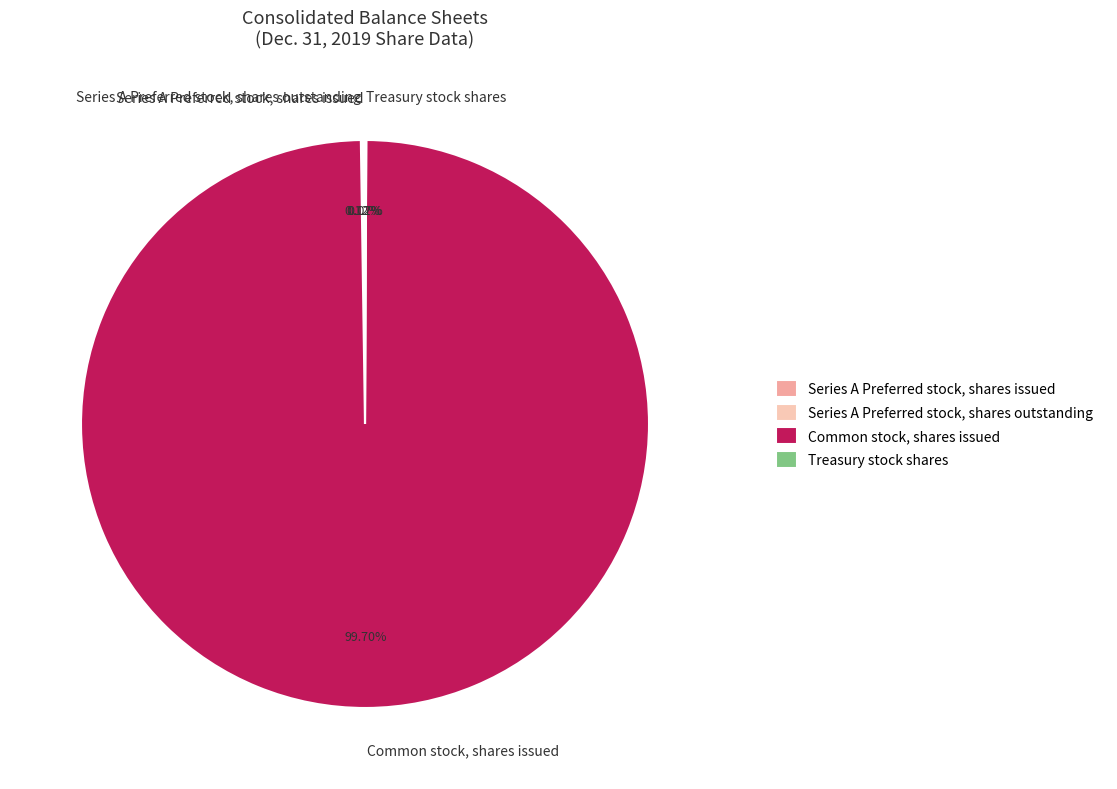

What is the majority slice?

Common stock, shares issued